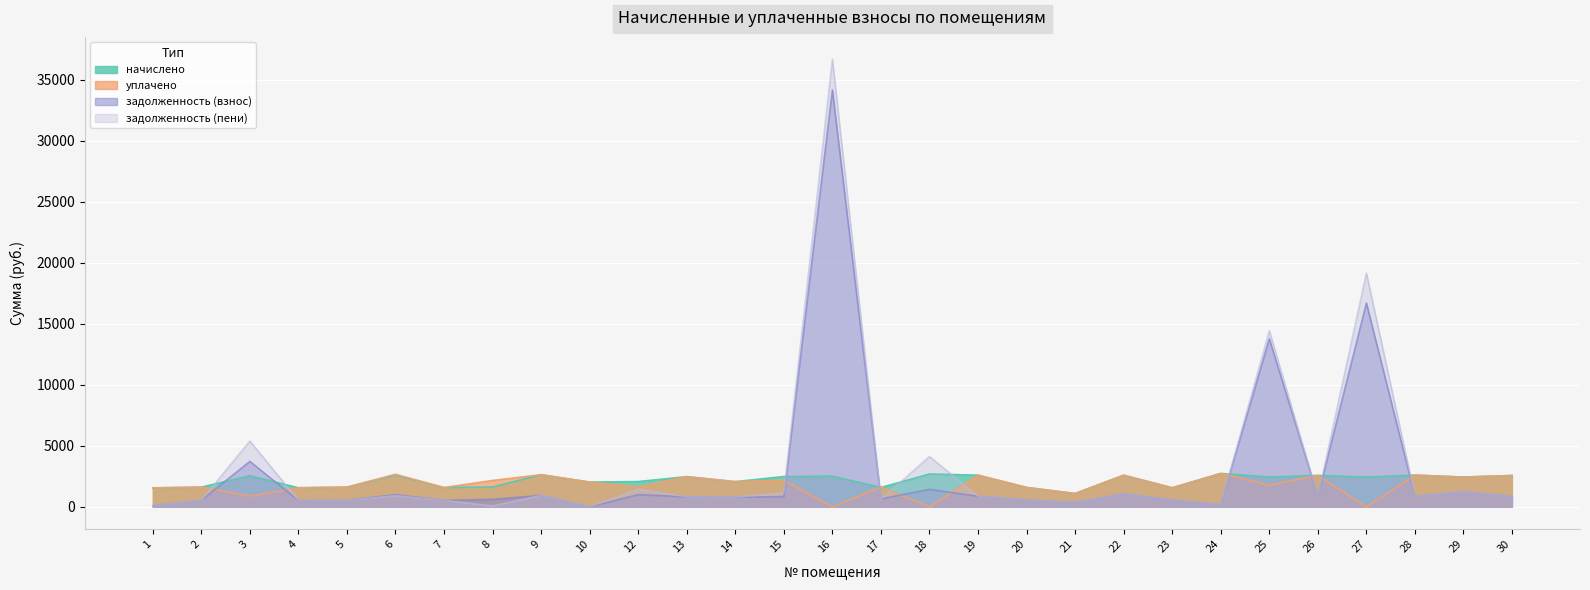

List the labels in order of задолженность (пени) value, largest first.

16, 27, 25, 3, 18, 12, 29, 15, 22, 9, 6, 28, 19, 26, 30, 13, 14, 17, 23, 20, 2, 5, 7, 4, 21, 24, 1, 8, 10